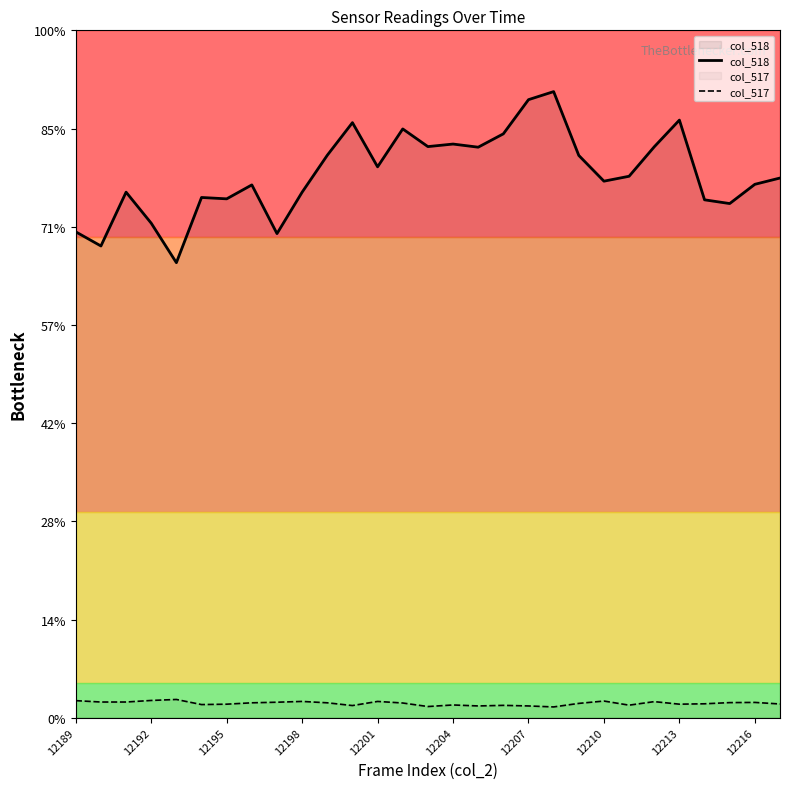

How many interior local peaks does the col_517 series have?

8